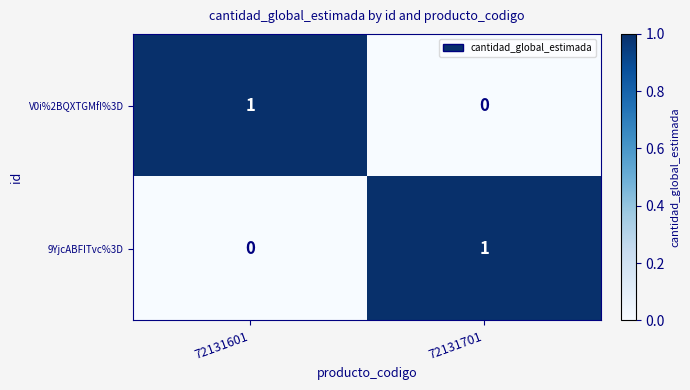

The V0i%2BQXTGMfI%3D series shows 1 at 72131601. True or false?

True